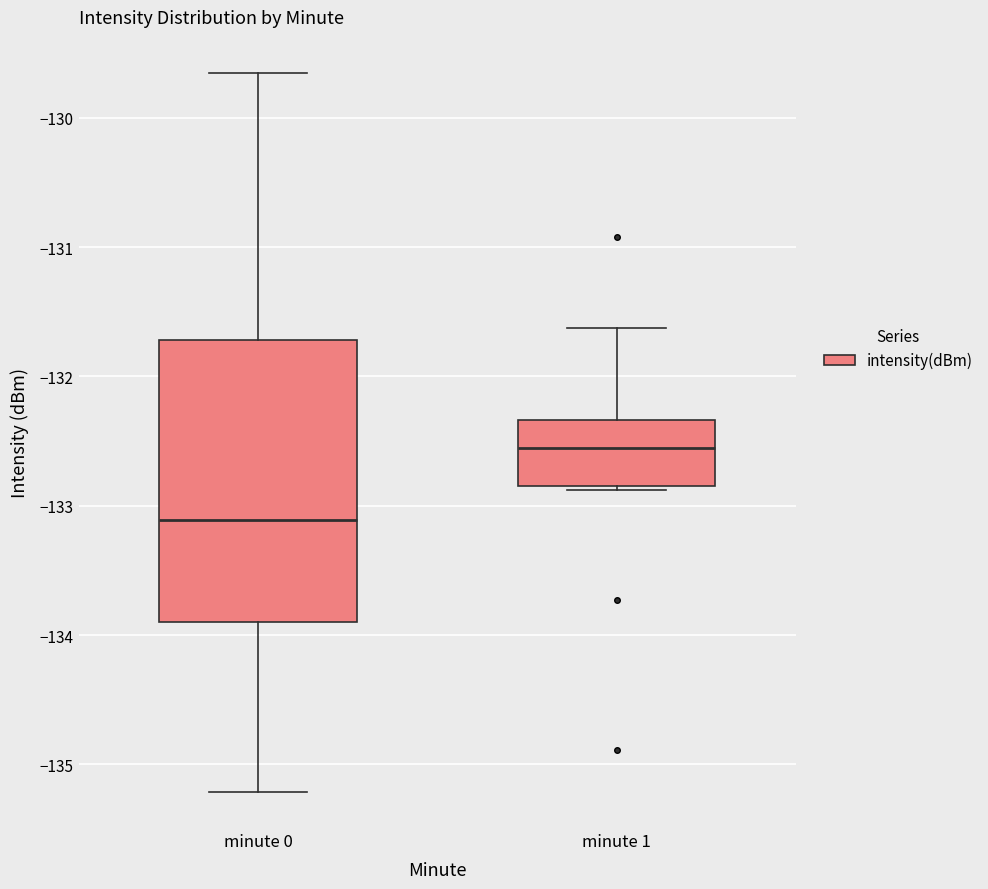

Reading left to right, transcribe this box plot: for each box, give where its median line is, the range the box spans, and where its two whiskers end, as read against the y-axis. The values are not printed on the chart, so give them approximately, as read against the axis.

minute 0: median -133.1, box -133.9 to -131.7, whiskers -135.2 to -129.7
minute 1: median -132.6, box -132.8 to -132.3, whiskers -132.9 to -131.6